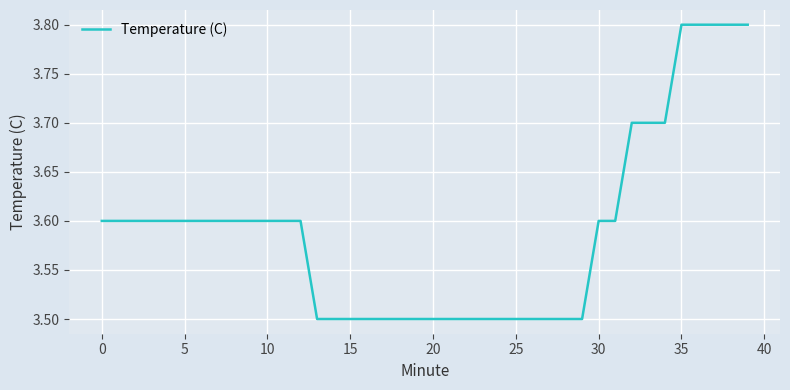

What is the minimum value shown in the chart?

3.5